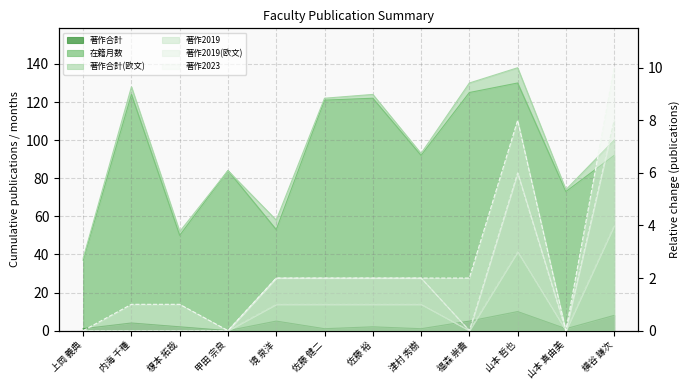

True or false: 著作2019(欧文) and 在籍月数 intersect in this chart.

False